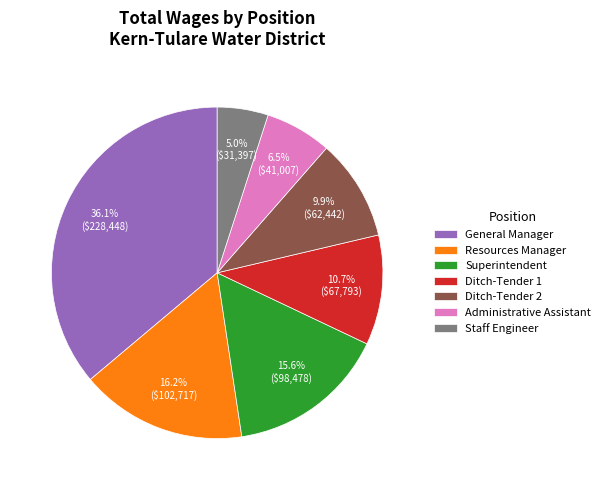

How many slices are in this pie chart?

7